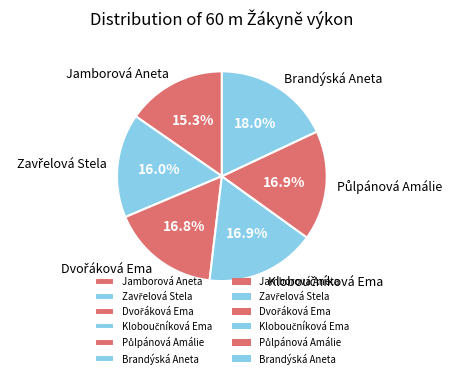

Which category has the smallest portion of the pie?

Jamborová Aneta